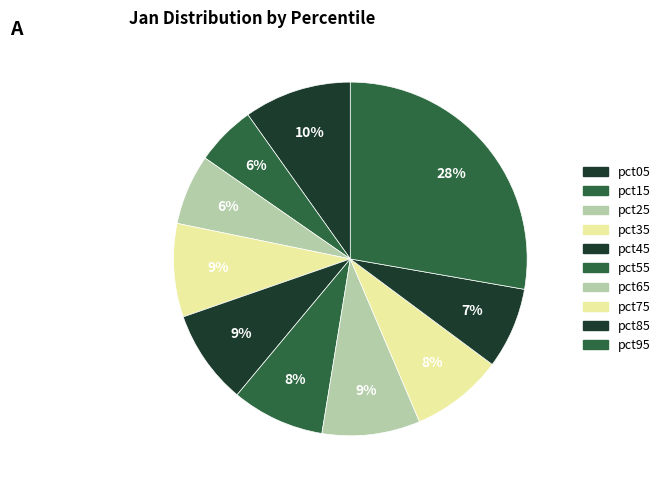

Count the number of slices in the pie.

10